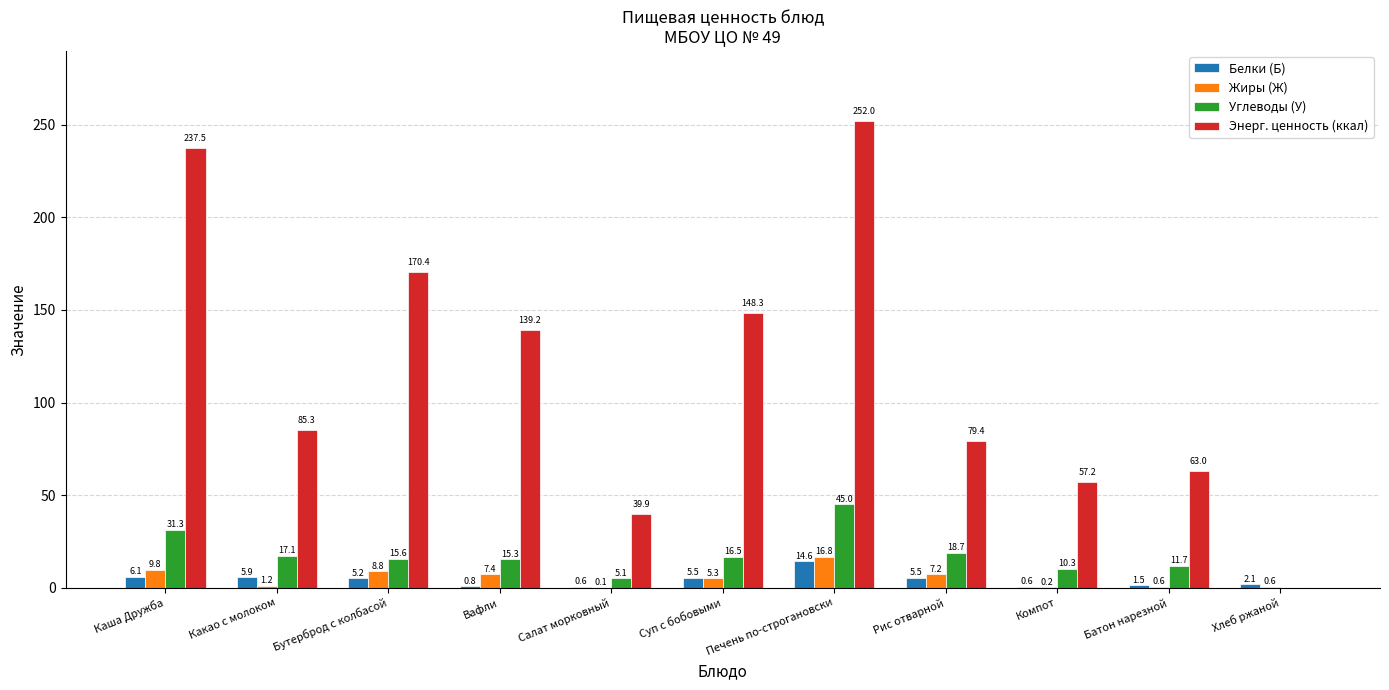

What is the average value of the Энерг. ценность (ккал) series?

115.6